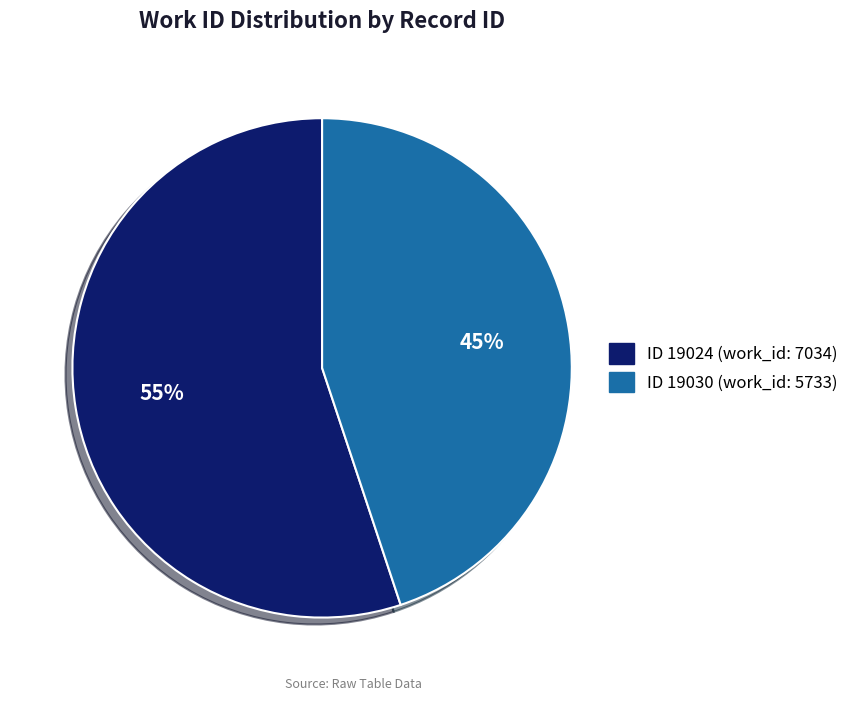

To the nearest percent, what is the difference between the largest and smallest slice percentages?

10%